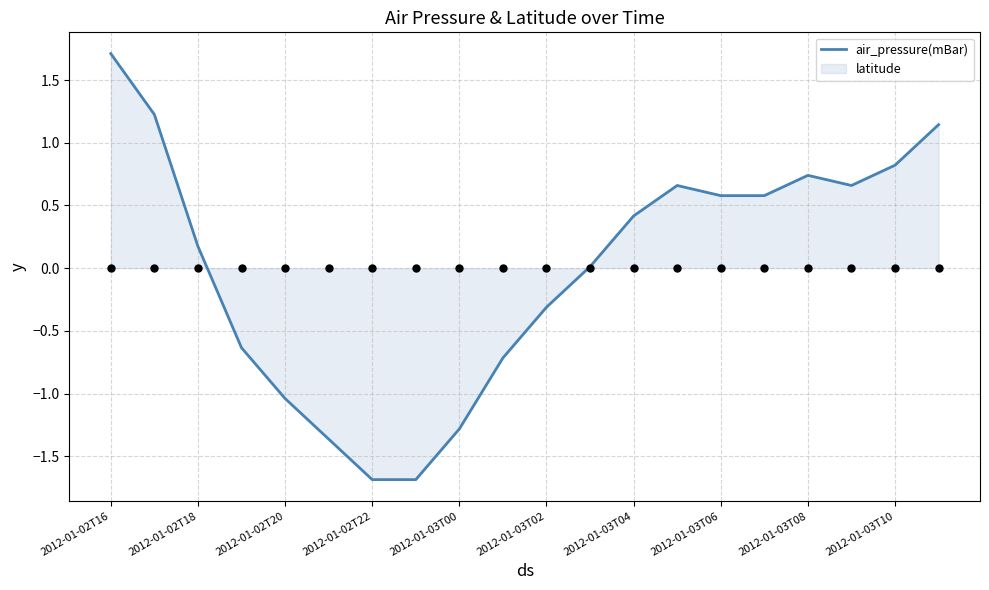

Which has a higher value, 2012-01-02T16 or 15?

2012-01-02T16